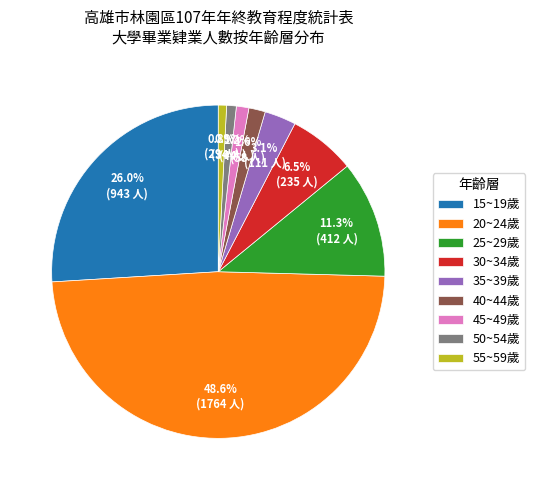

To the nearest percent, what percentage of the pie is 55~59歲?

1%